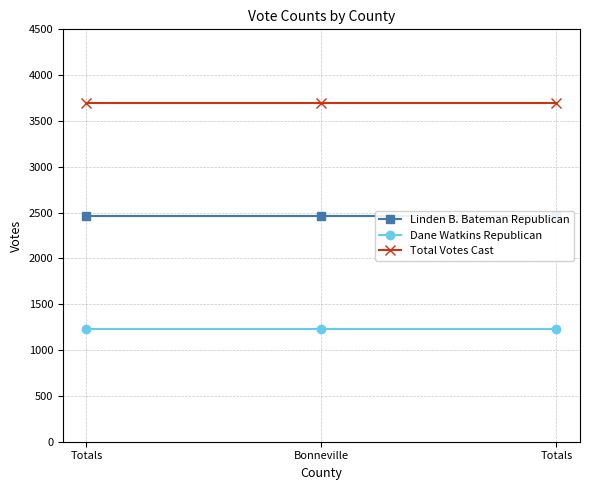

What is the sum of all Linden B. Bateman Republican values?

7395